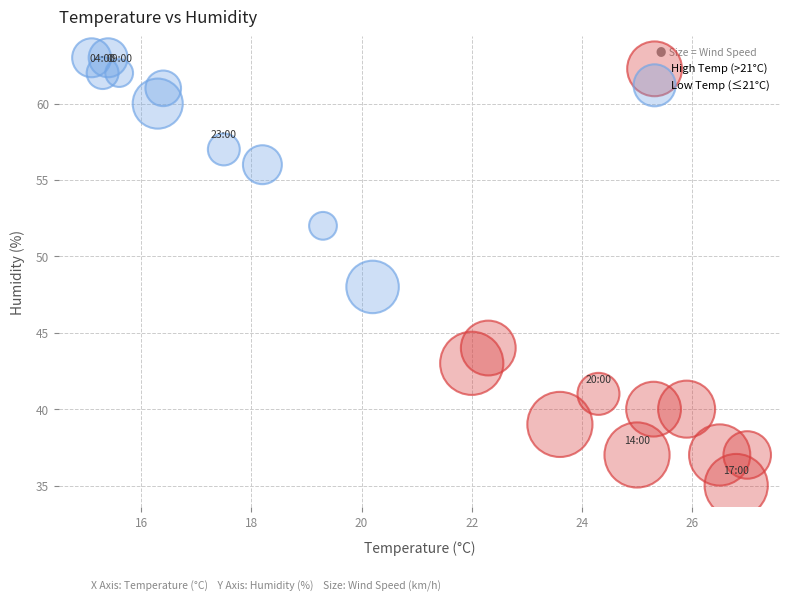

Which series contains the lowest Y value?

High Temp (>21°C)